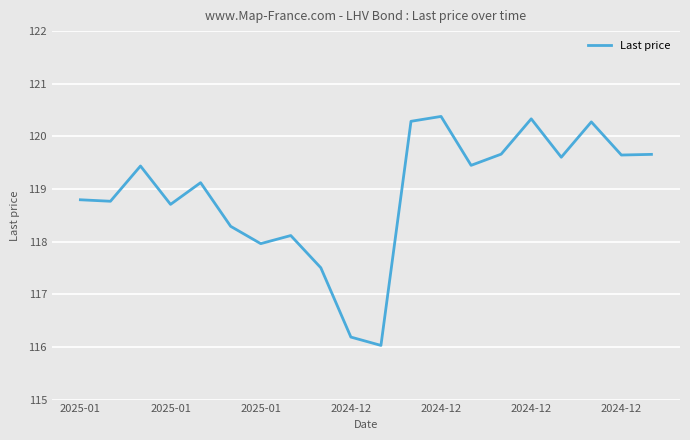

What is the smallest value displayed?

116.0